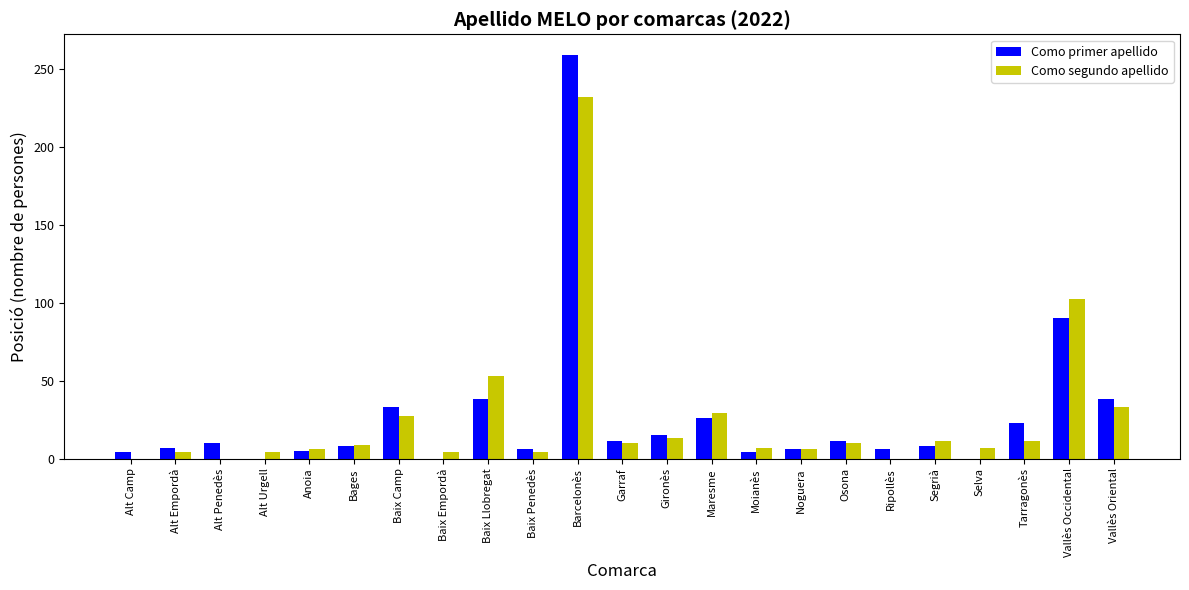

What is the sum of the Como segundo apellido values at Vallès Oriental and Baix Llobregat?

86